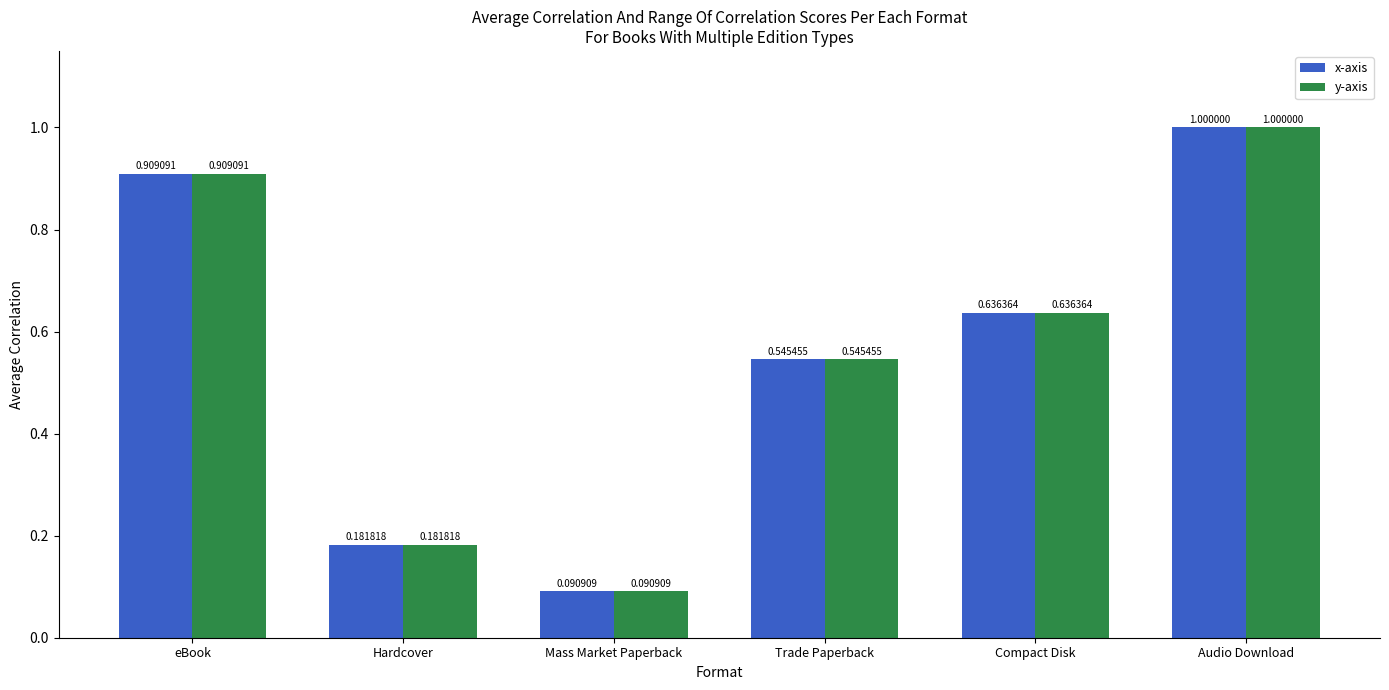

Which label corresponds to the largest value in the chart?

Audio Download